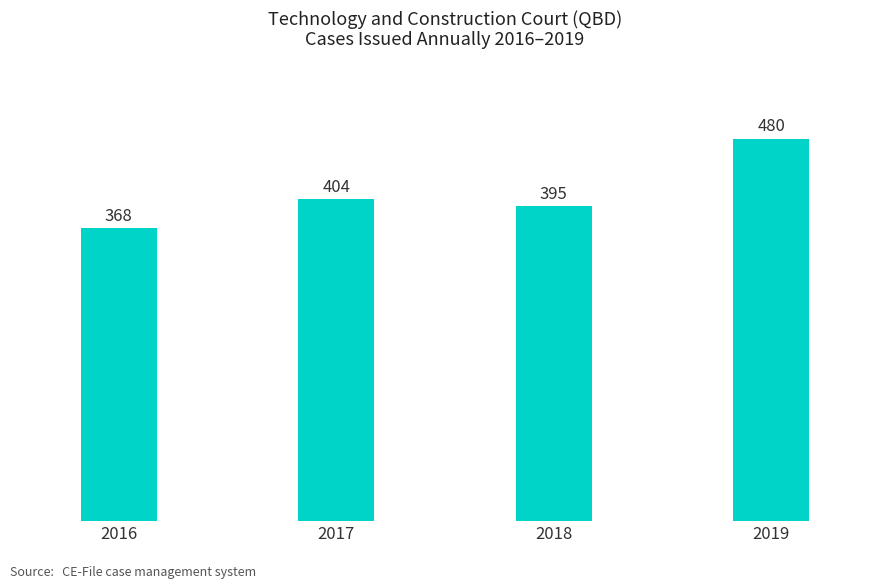

True or false: the data shows 368 at 2016.

True